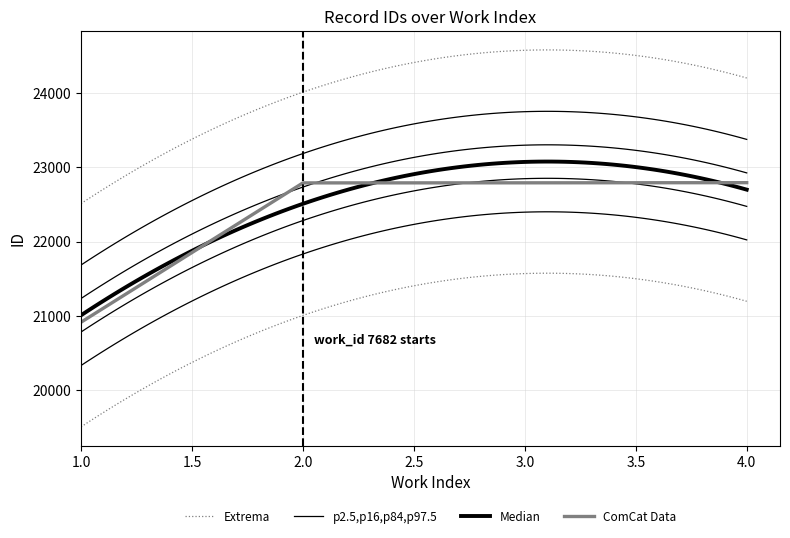

What is the value of the 2nd point from the left?

22791